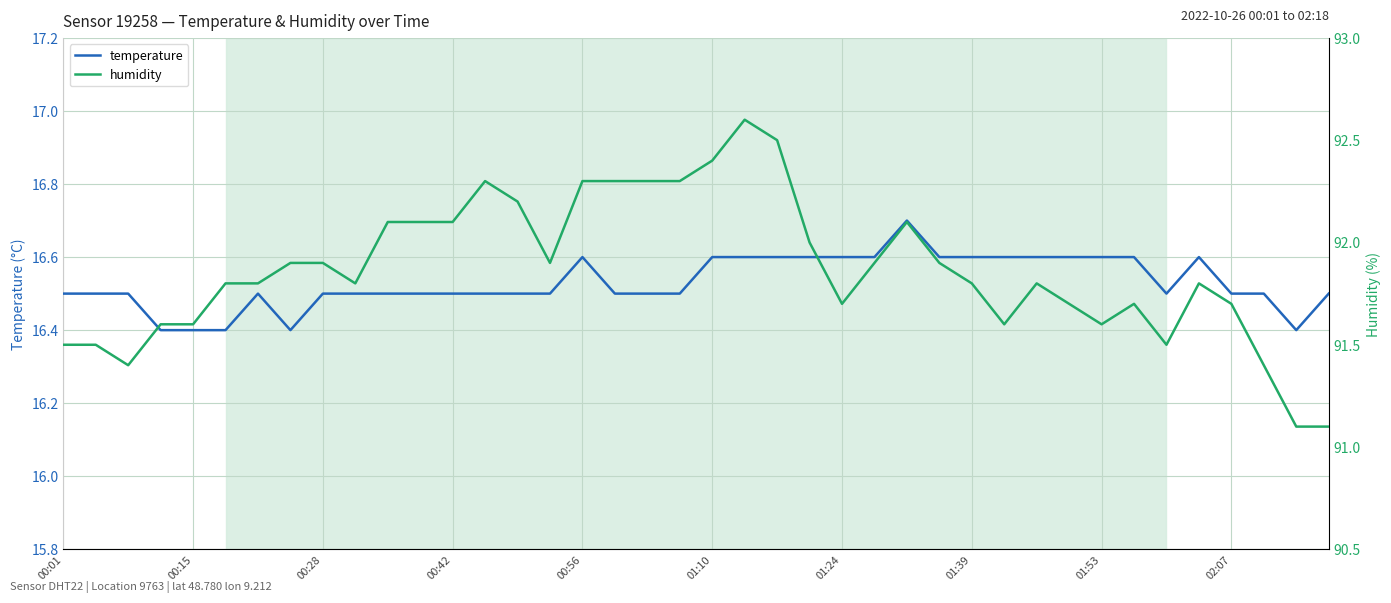

The value of humidity at 18 is 120.5. True or false?

False